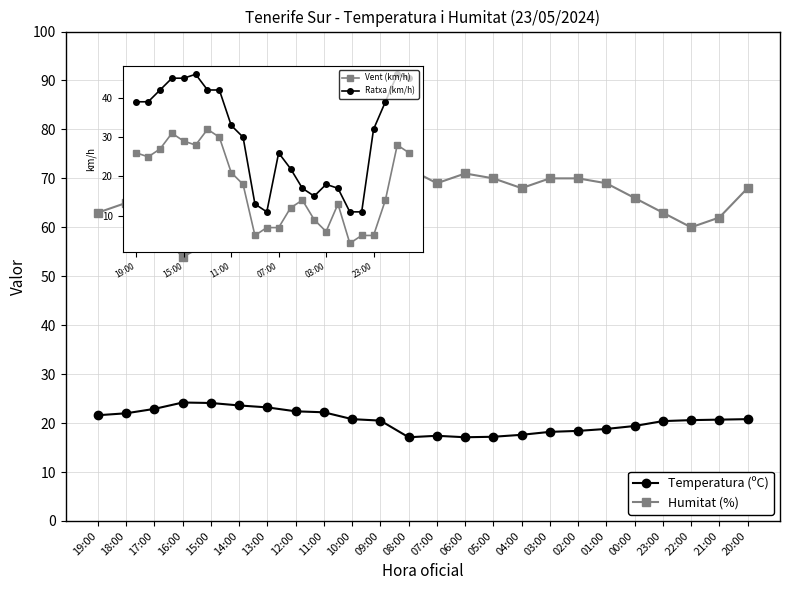

Which series changed the most between 17:00 and 22:00?

Temperatura (ºC)